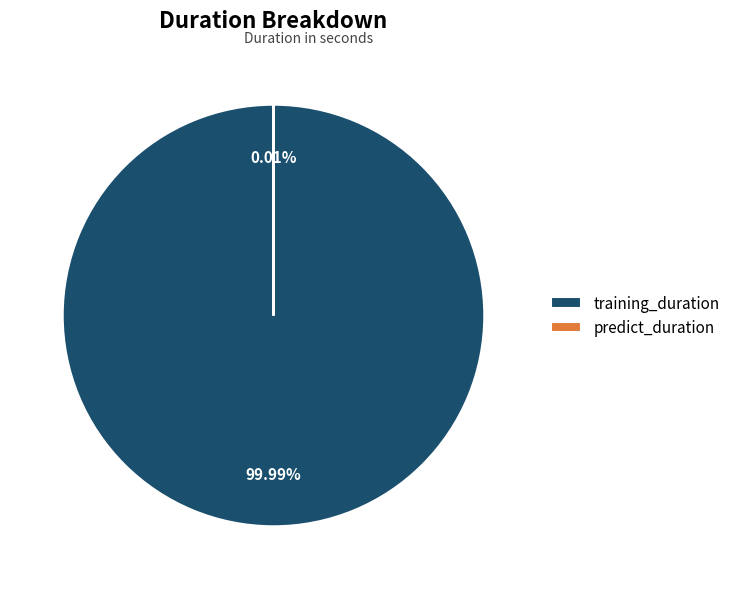

Which has a higher value, training_duration or predict_duration?

training_duration